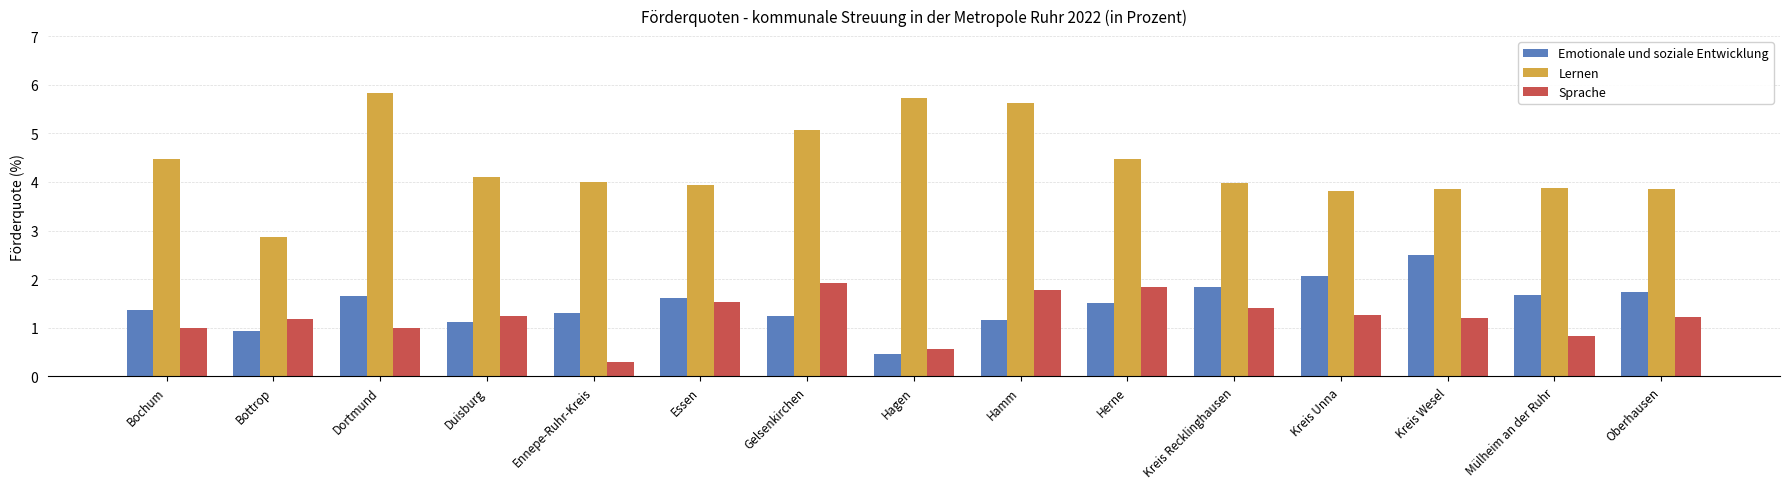

What is the label of the 15th bar from the right?

Bochum